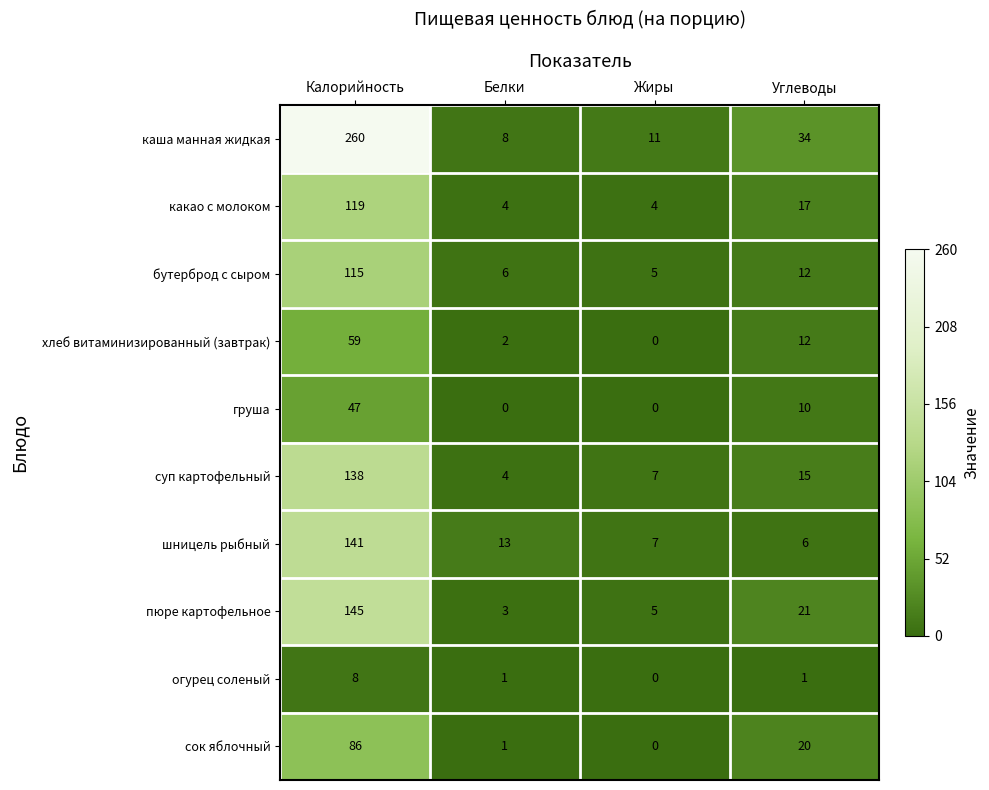

How many categories are shown in the chart?

4